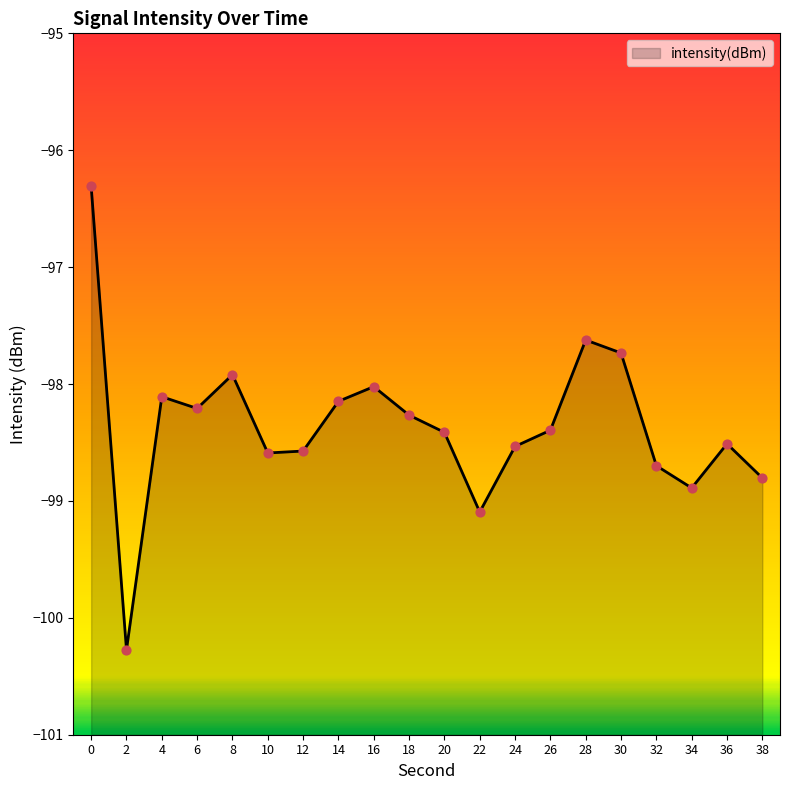

What is the change in value from 16 to 34?

-0.9